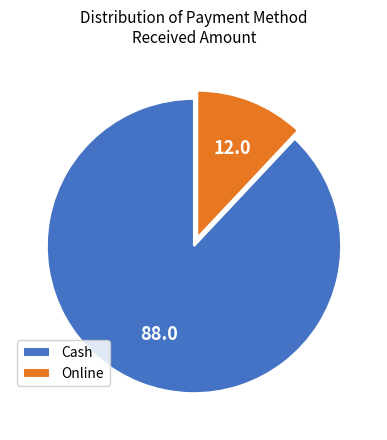

Is there a majority slice in this chart?

Yes